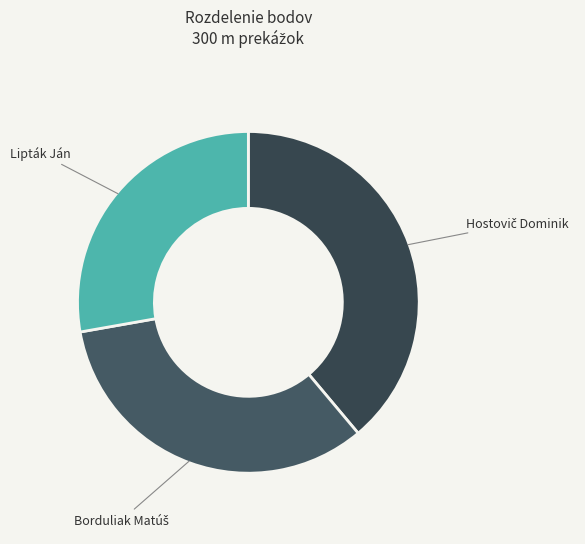

Is there any slice that represents more than half of the pie?

No